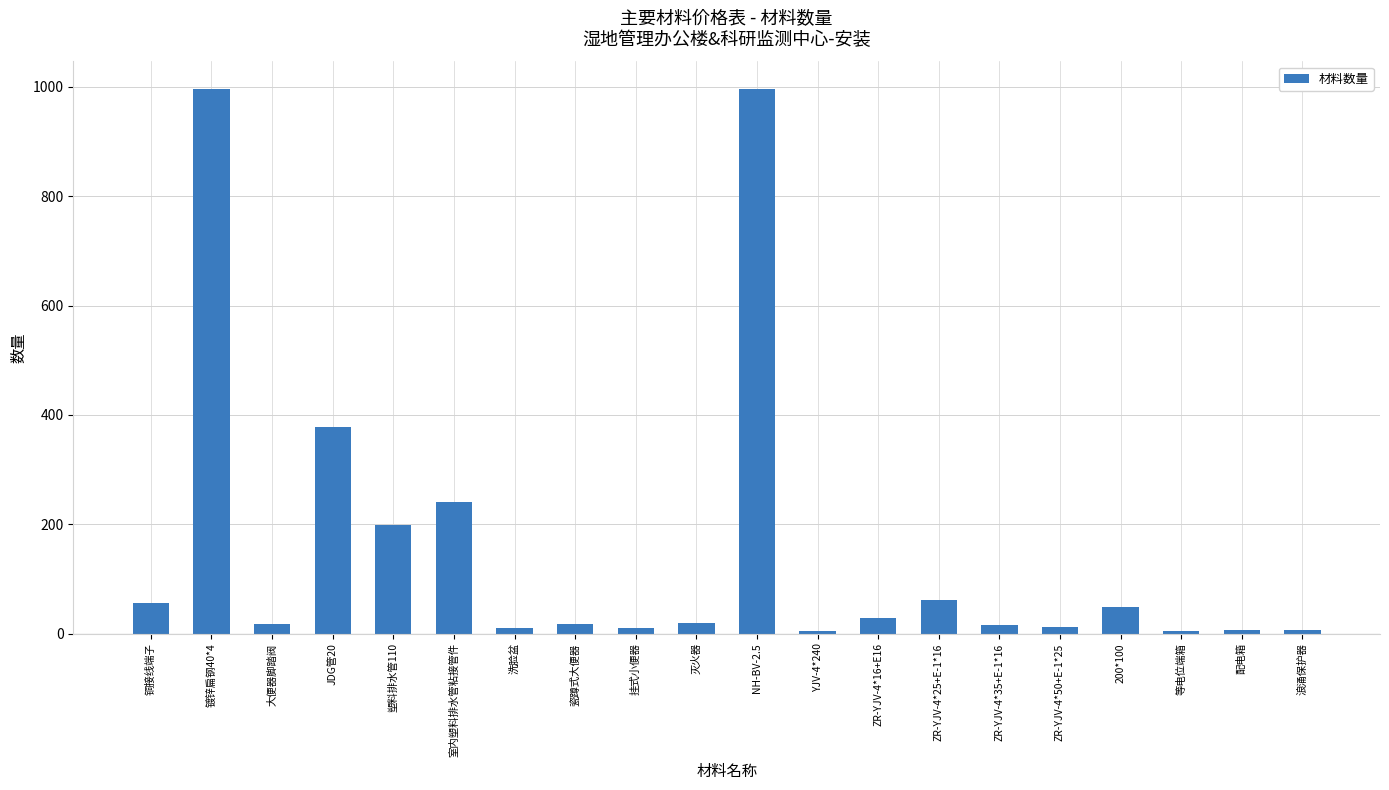

Where is the data nearest to the value 500?

JDG管20